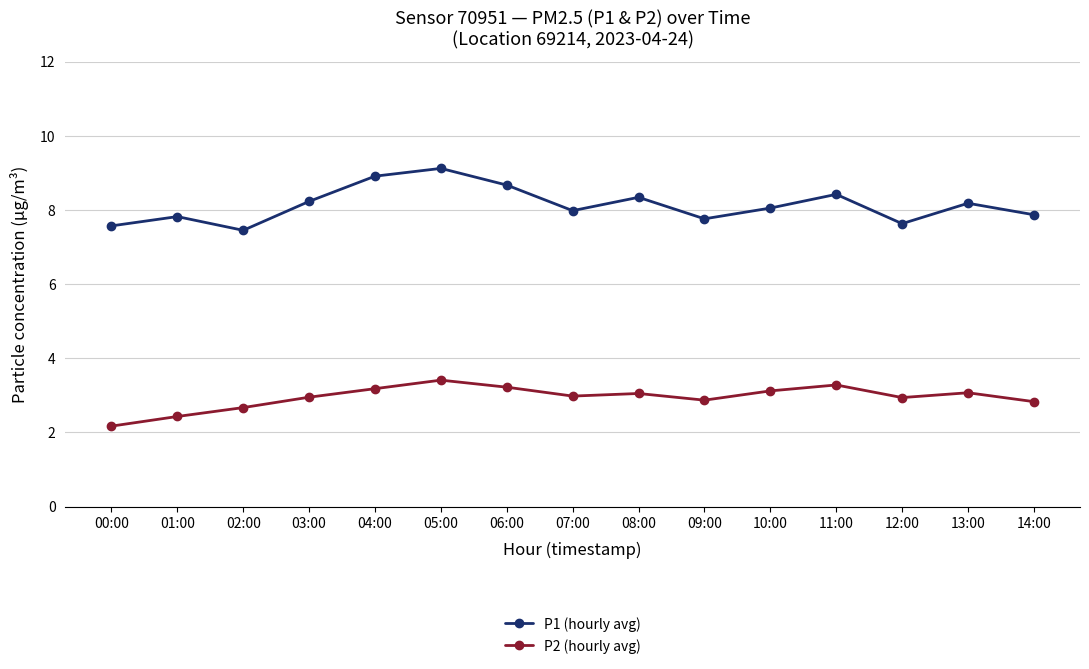

What is the minimum value for P2 (hourly avg)?

2.2